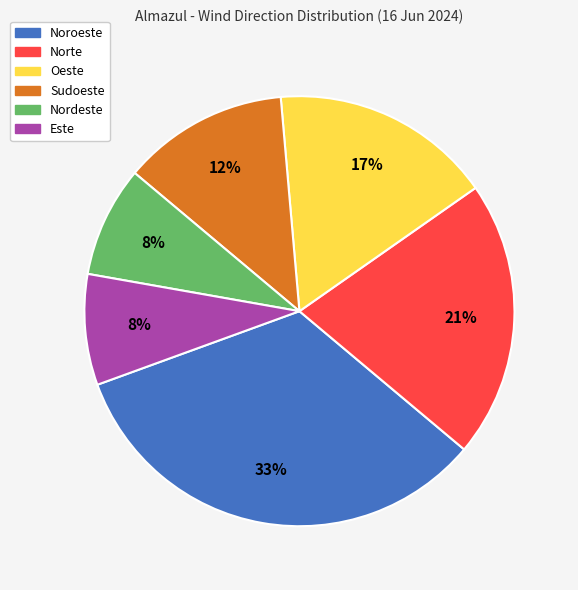

Combined, do Oeste and Este account for over 50%?

No